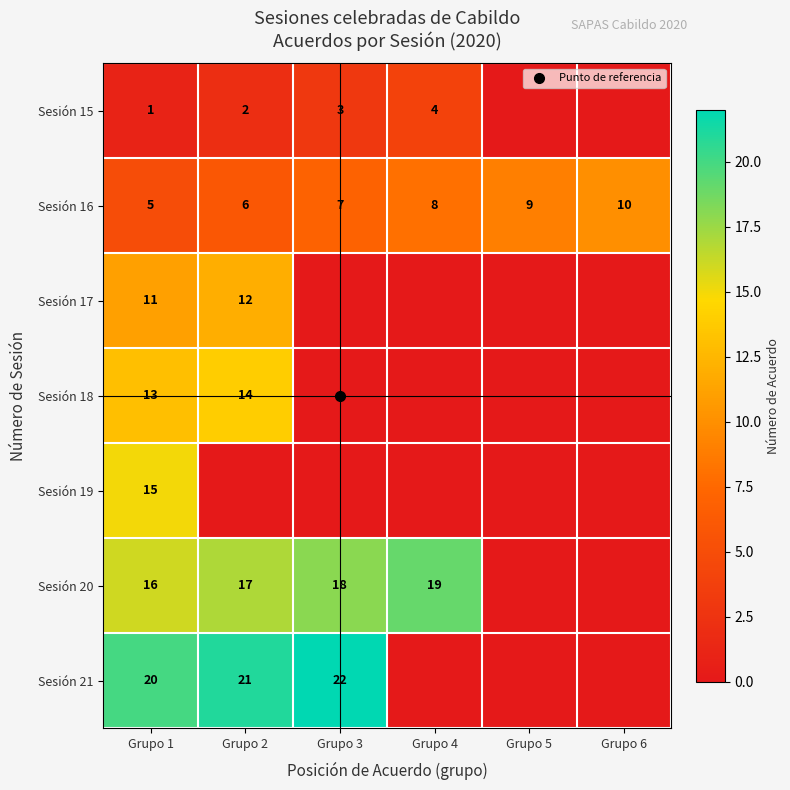

How many series are shown in this chart?

7